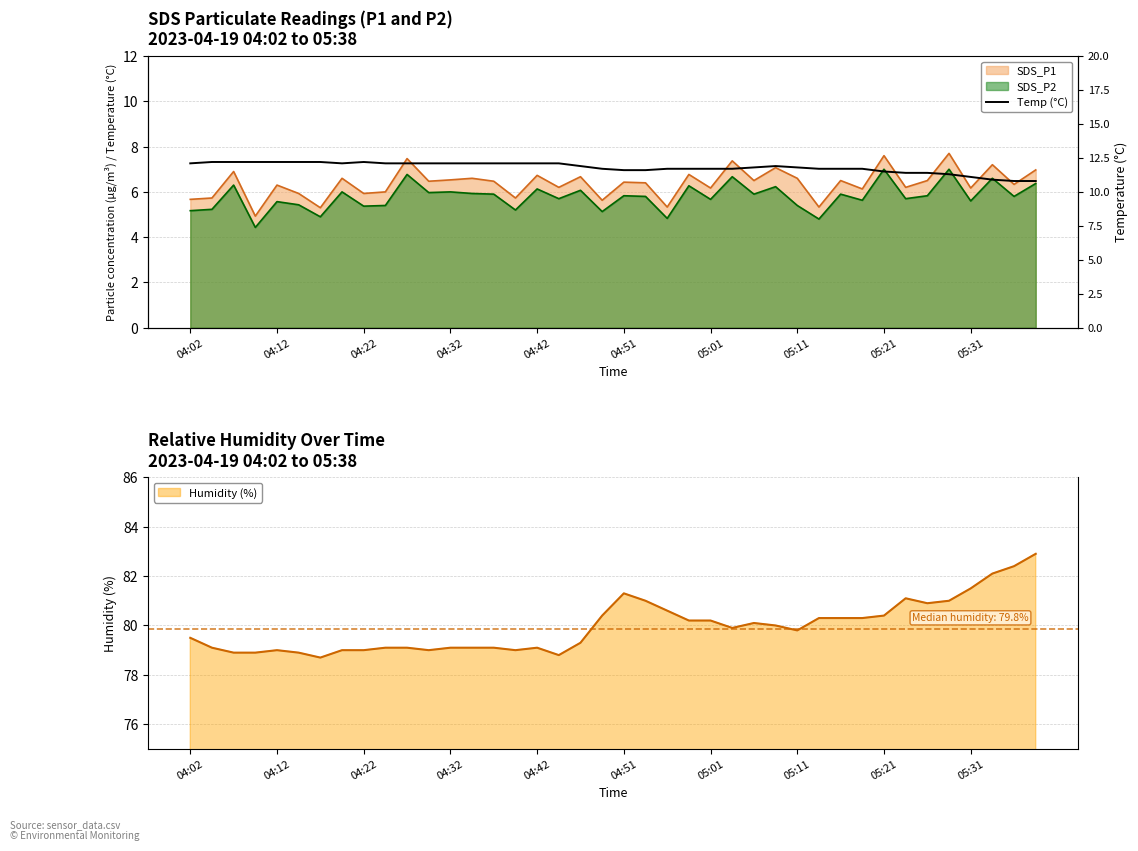

The value of Humidity (%) at 04:51 is 48.2. True or false?

False